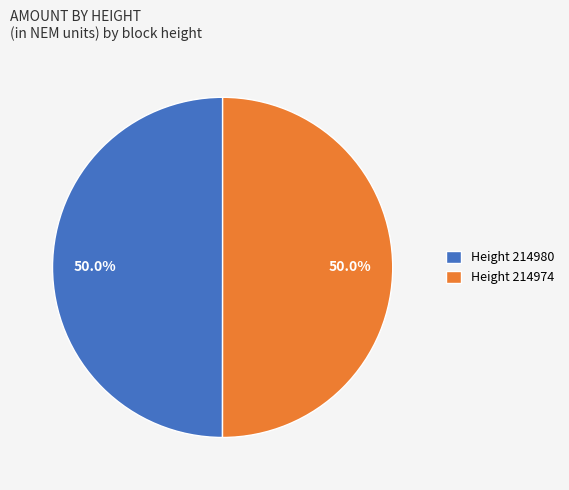

What percentage do Height 214974 and Height 214980 together represent?

100.0%